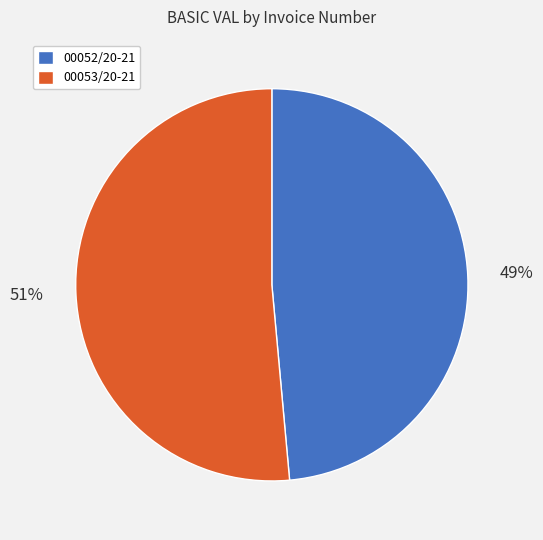

Between 00053/20-21 and 00052/20-21, which is larger?

00053/20-21